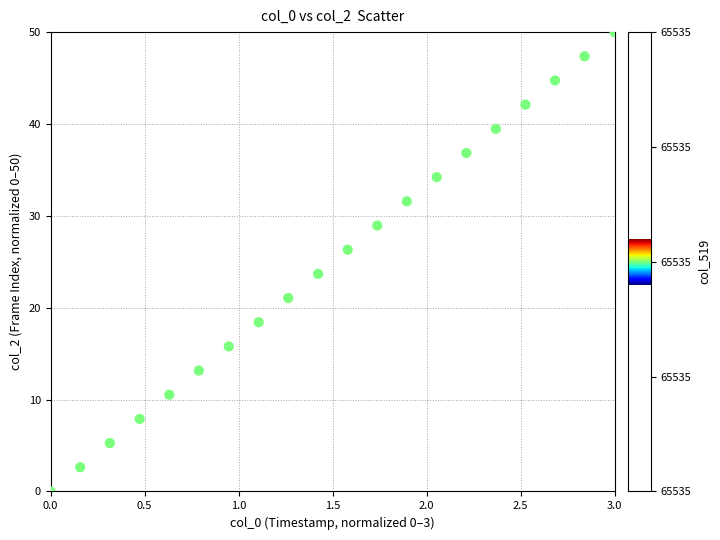

What is the range of X values (max minus min)?

3.0